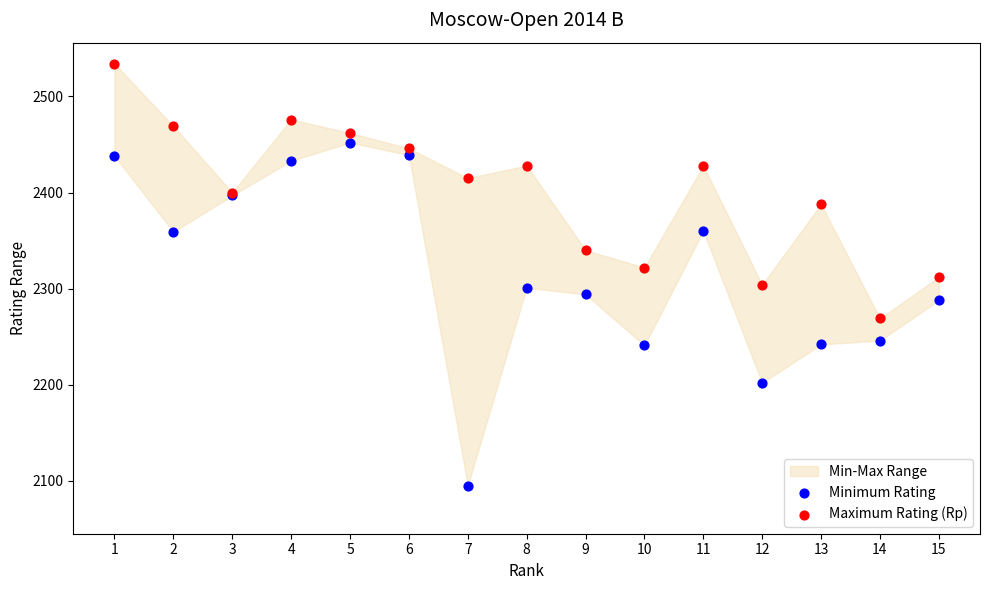

Which series has the widest spread of Y values?

Minimum Rating